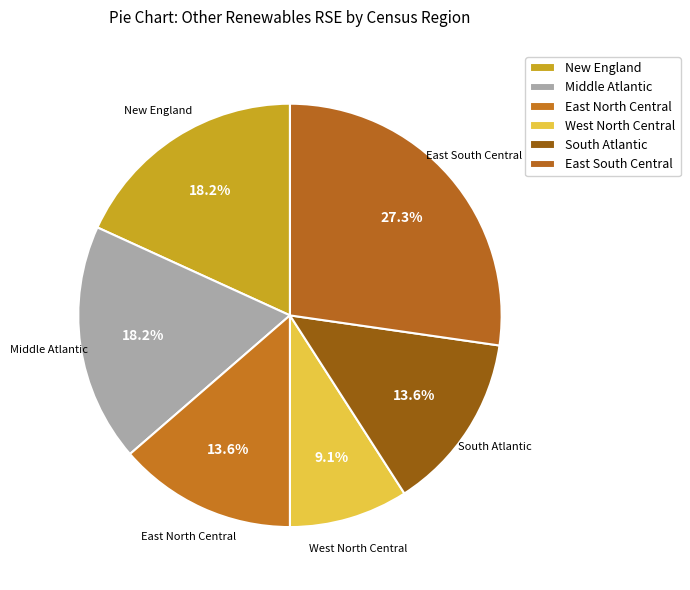

How many segments does this pie chart have?

6